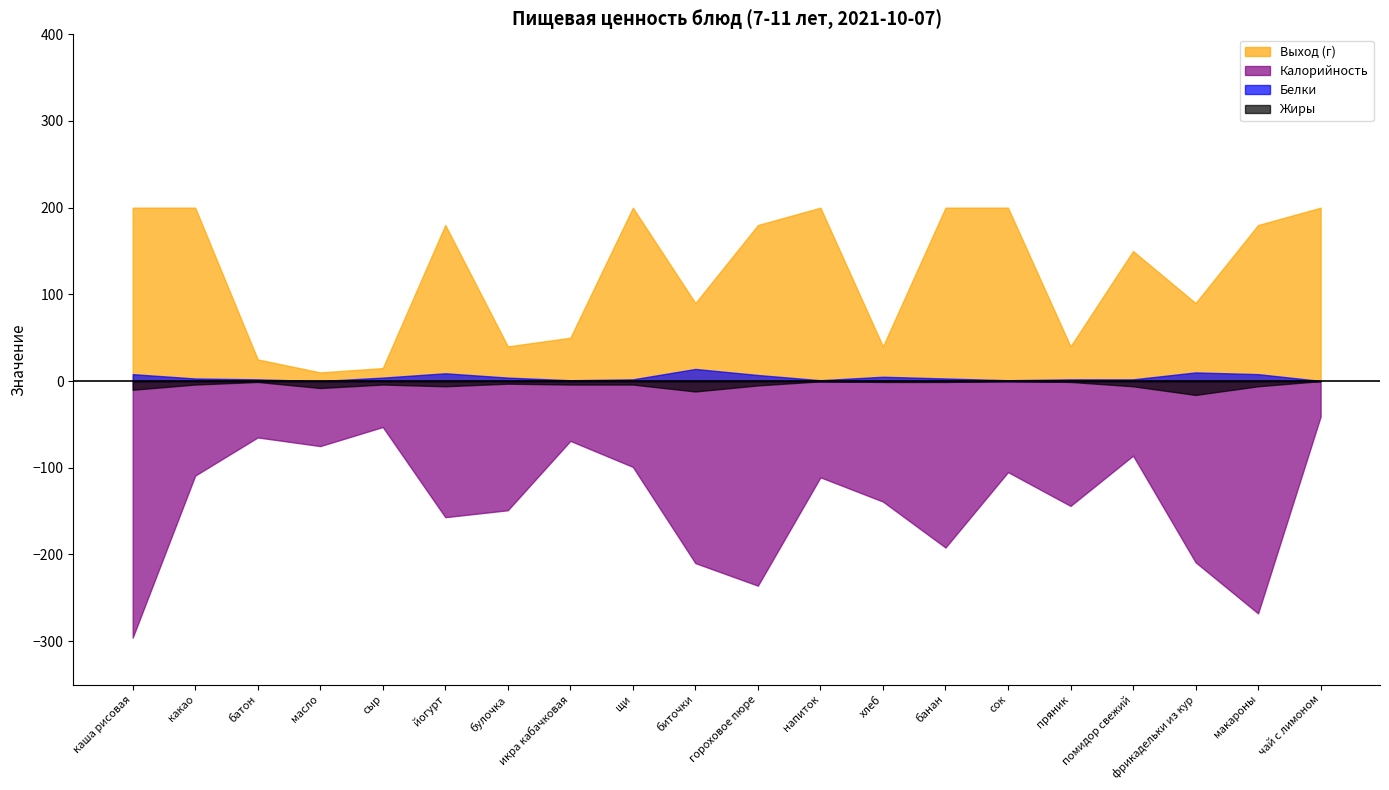

In Калорийность, how many points are higher than both neighbors (excluding endpoints)?

6